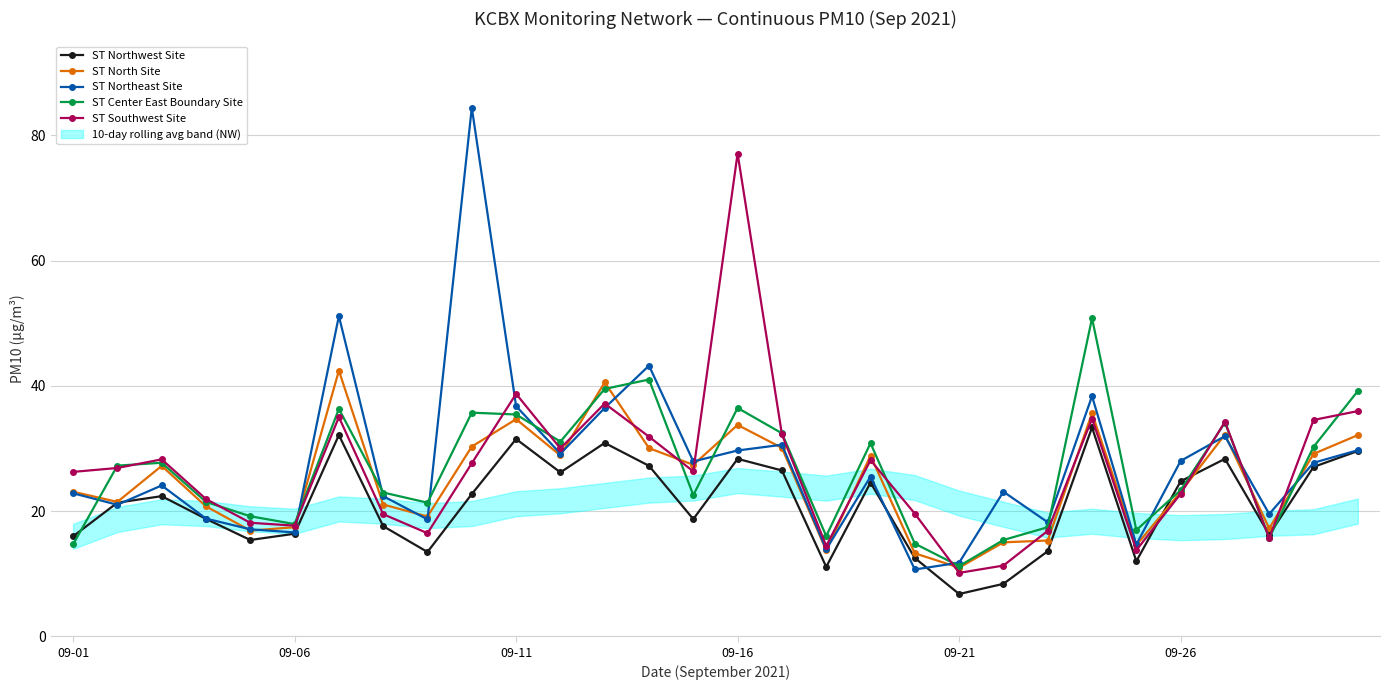

True or false: ST Northeast Site has more than 0 interior local peaks.

True